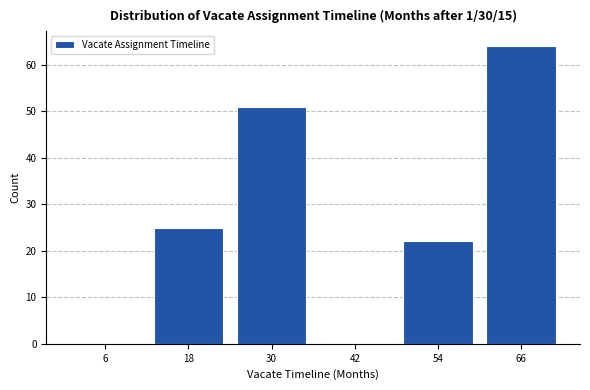

Which range on the x-axis has the tallest bar?

60 to 72